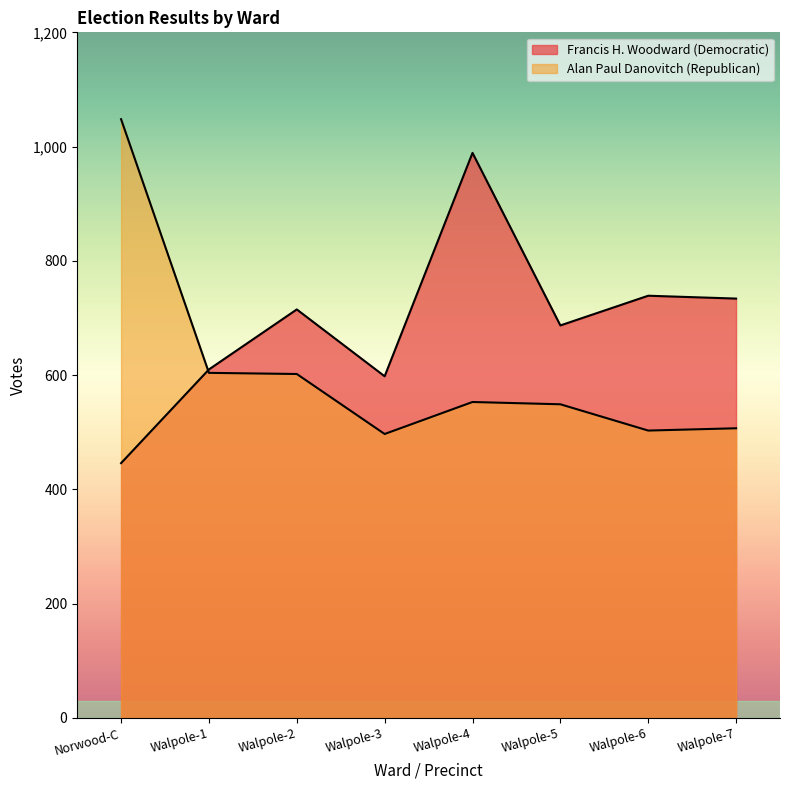

Which has a higher value, Walpole-4 or Walpole-6?

Walpole-4